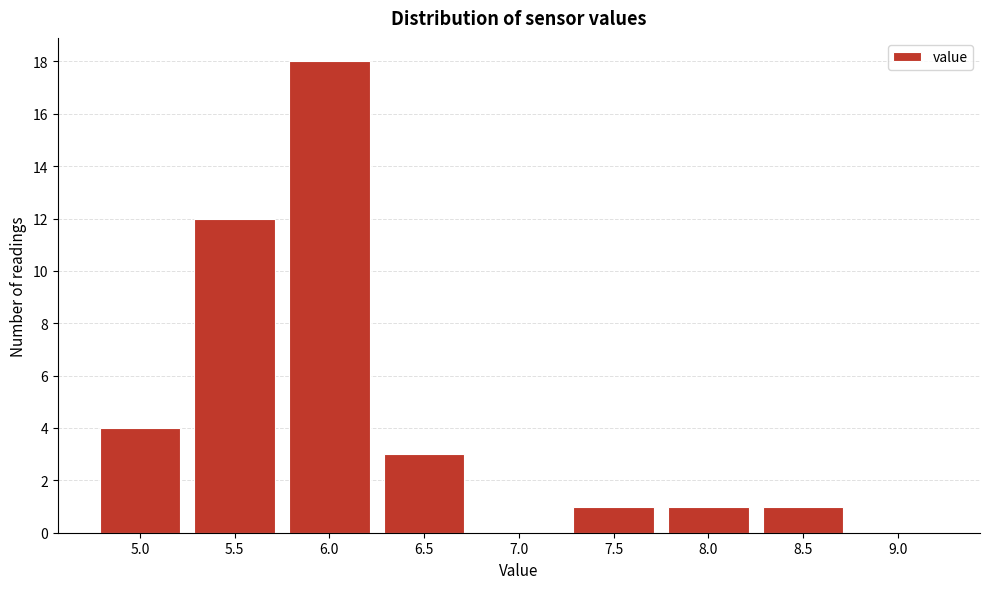

Reading left to right, transcribe all the data shown in this chart.

5.0=4	5.5=12	6.0=18	6.5=3	7.0=0	7.5=1	8.0=1	8.5=1	9.0=0